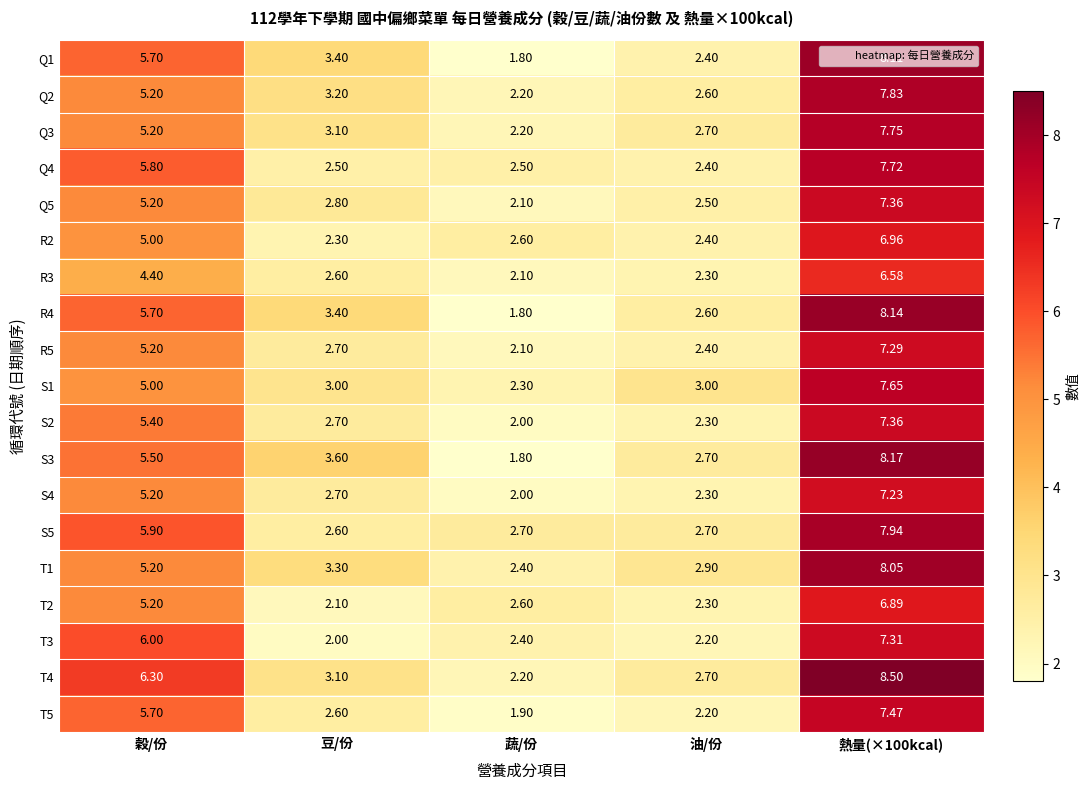

At which label is Q3 closest to 4?

豆/份